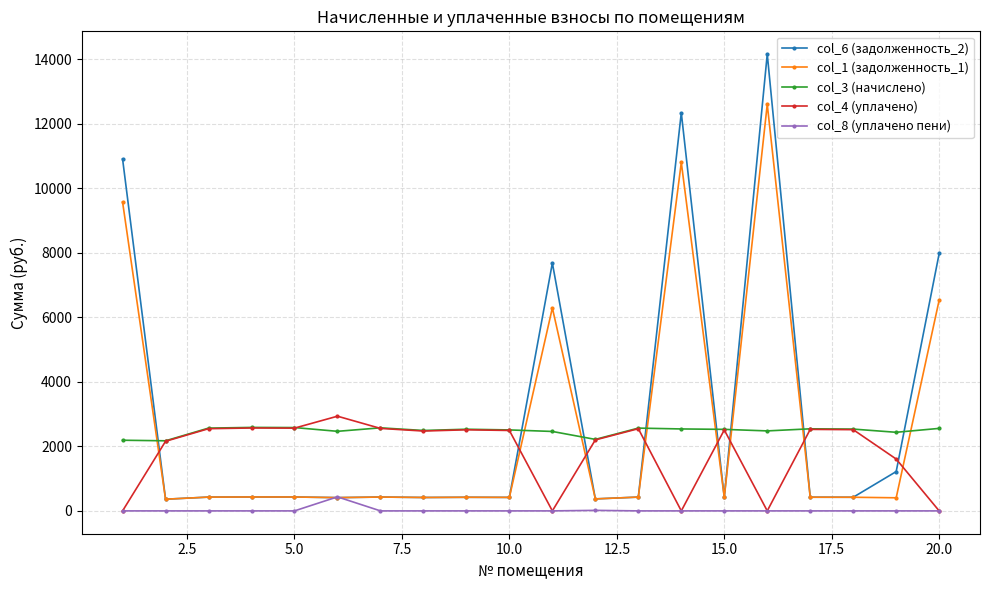

What is the sum of all col_1 (задолженность_1) values?

52028.7